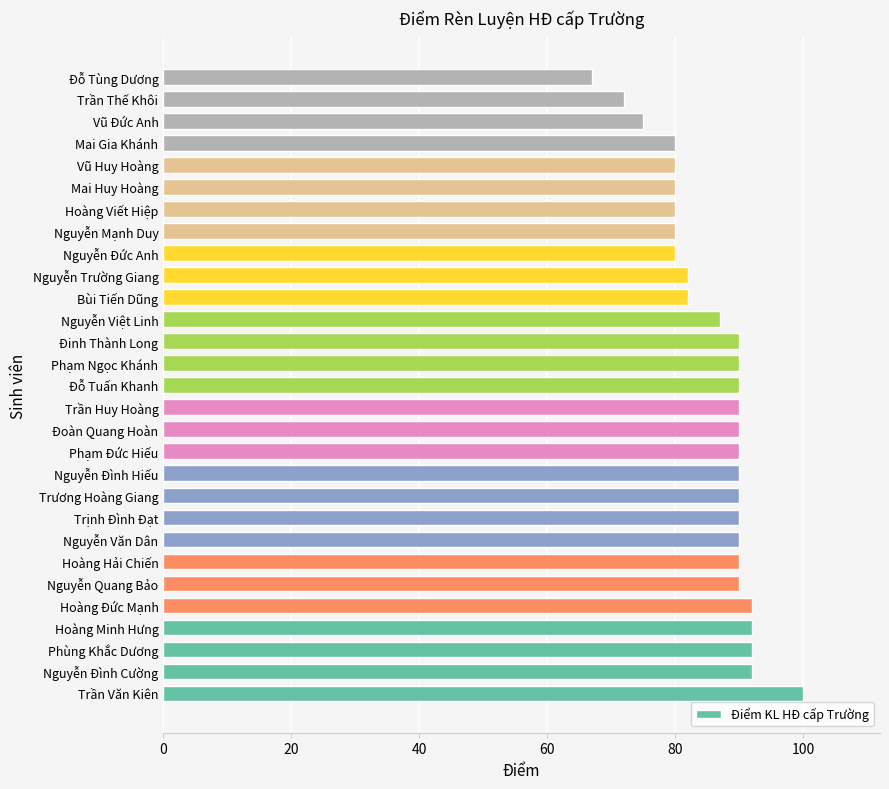

Reading bottom to top, transcribe all the data shown in this chart.

100	92	92	92	92	90	90	90	90	90	90	90	90	90	90	90	90	87	82	82	80	80	80	80	80	80	75	72	67